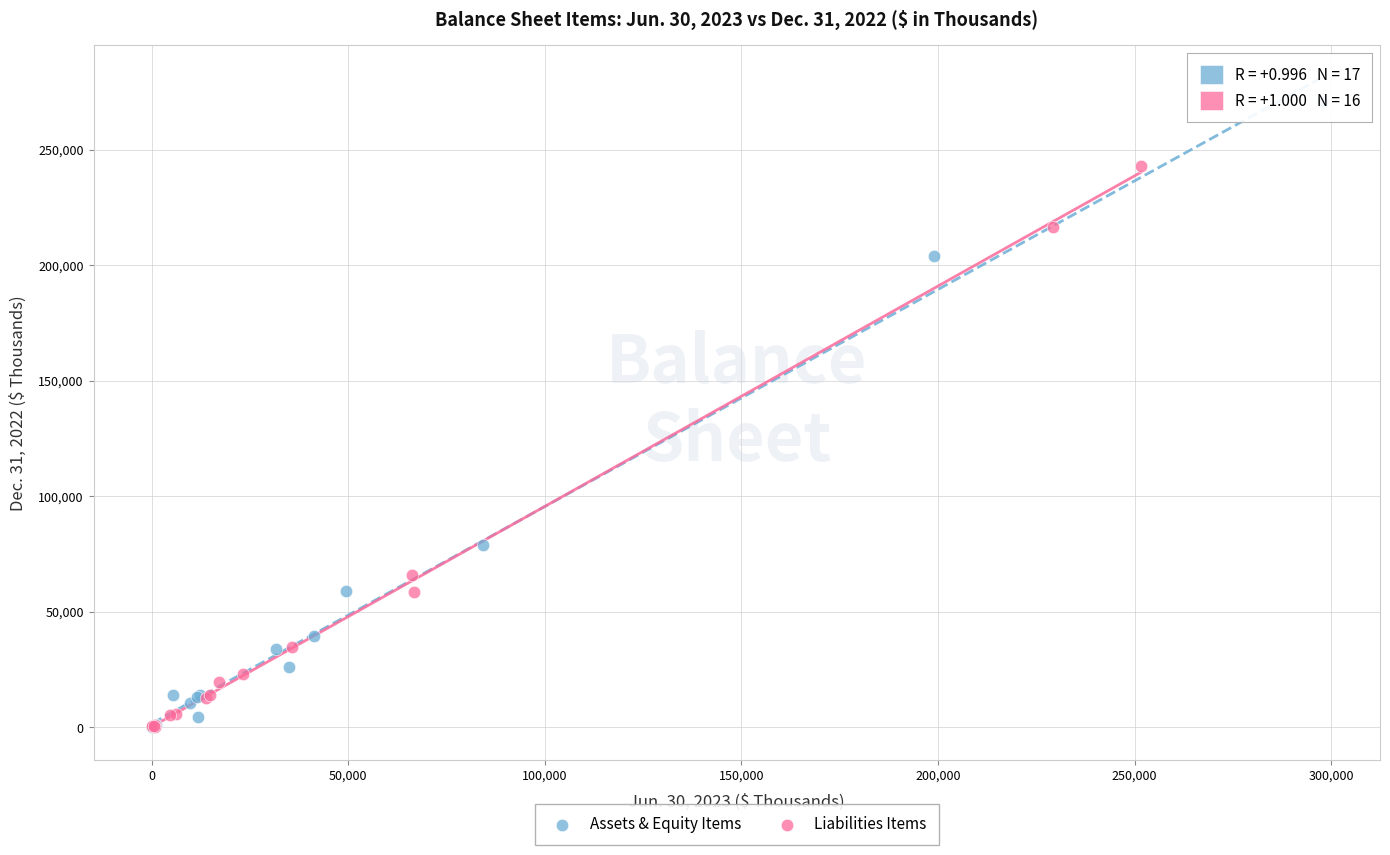

Which series contains the highest Y value?

Assets & Equity Items